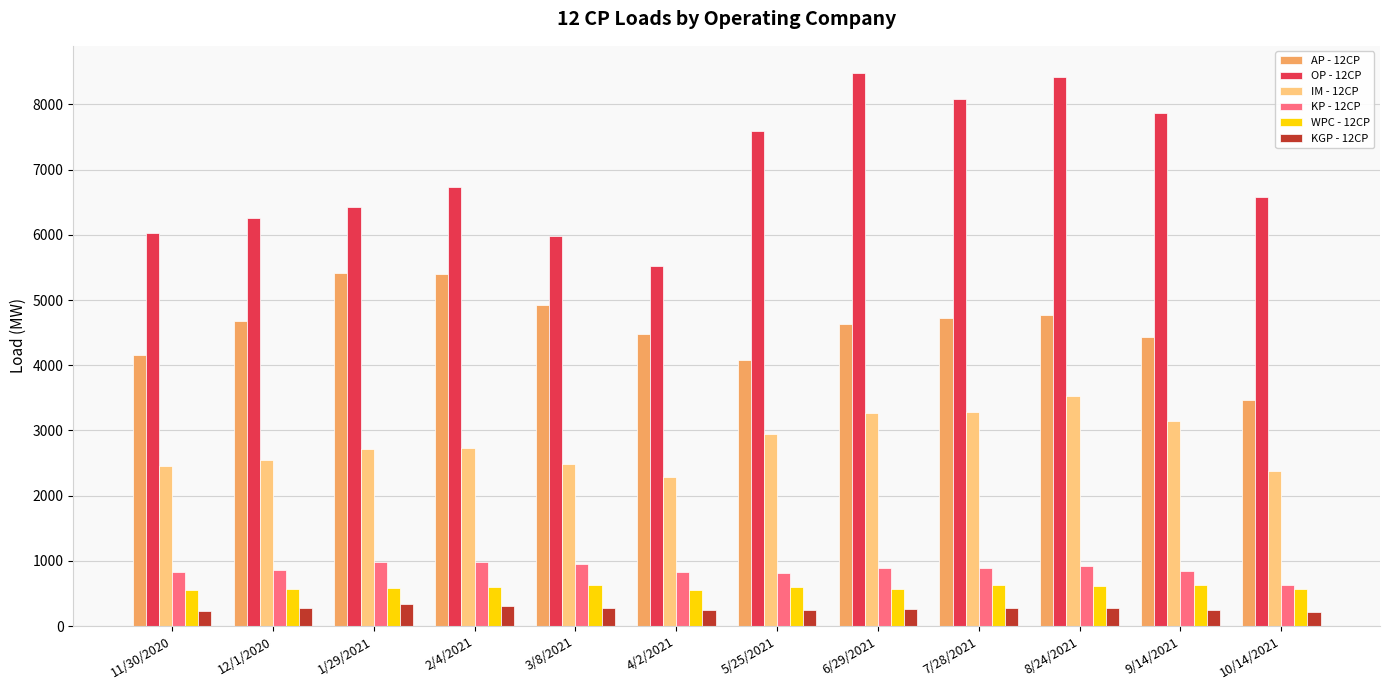

What is the difference between the OP - 12CP values at 9/14/2021 and 10/14/2021?

1279.0